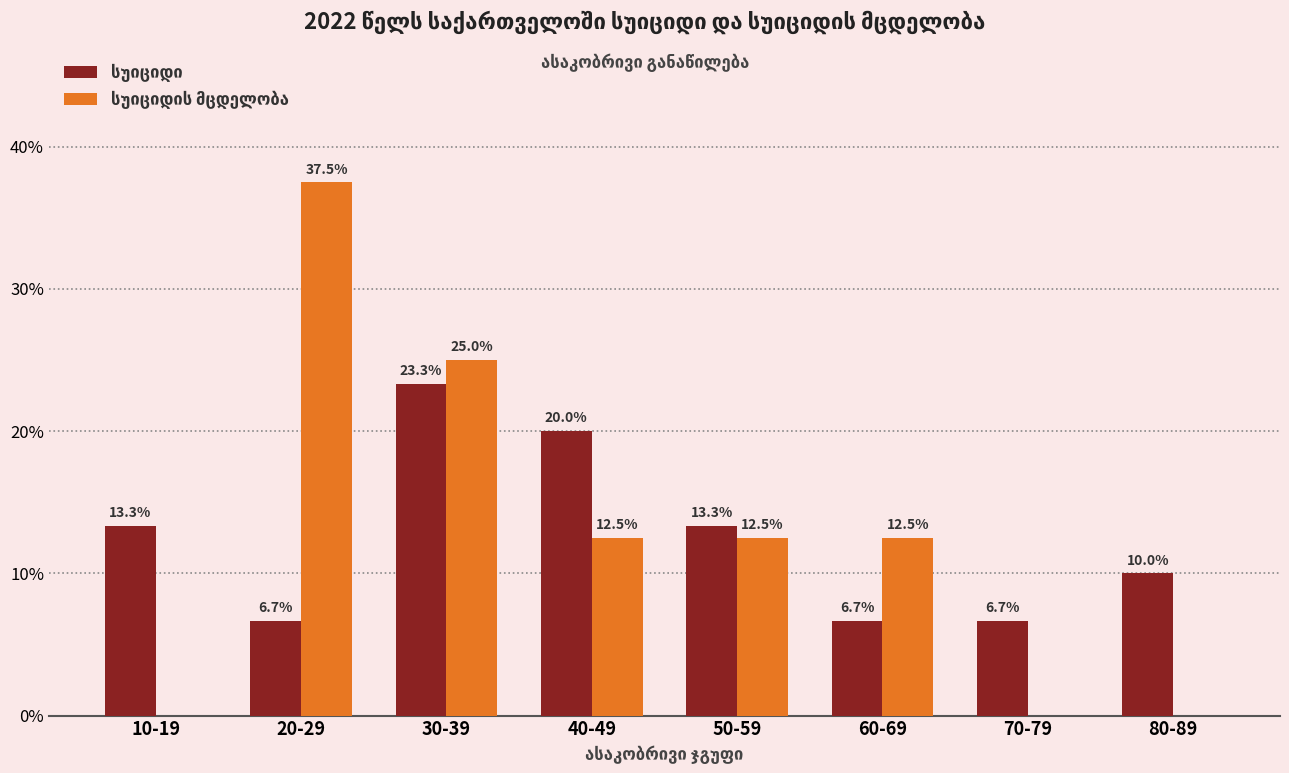

What is the total value across all series at 60-69?

19.2